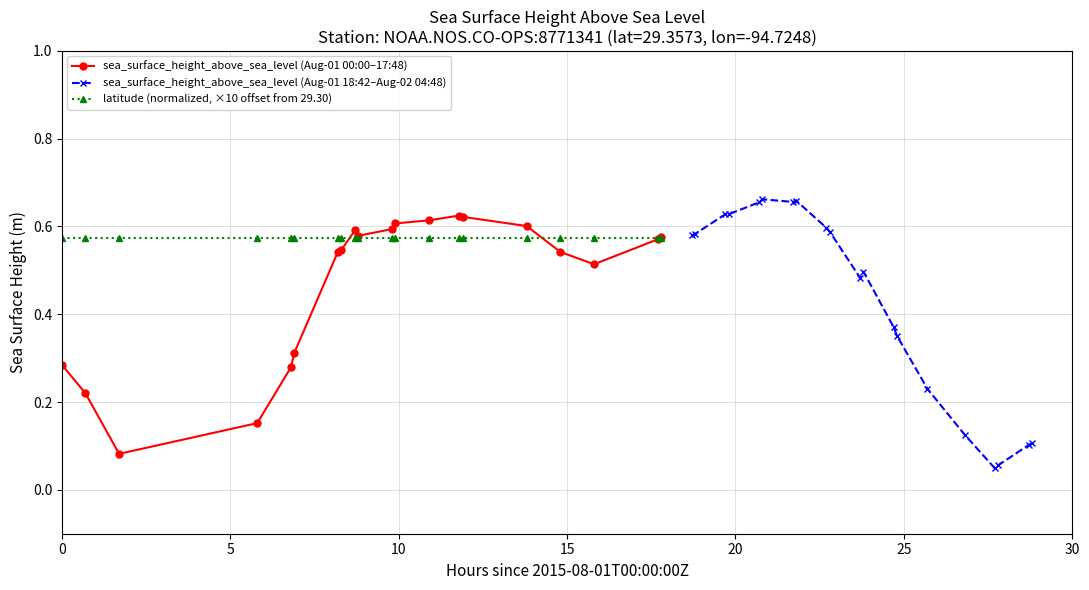

Is it true that latitude (normalized, ×10 offset from 29.30) equals 0.6 at 20?

True